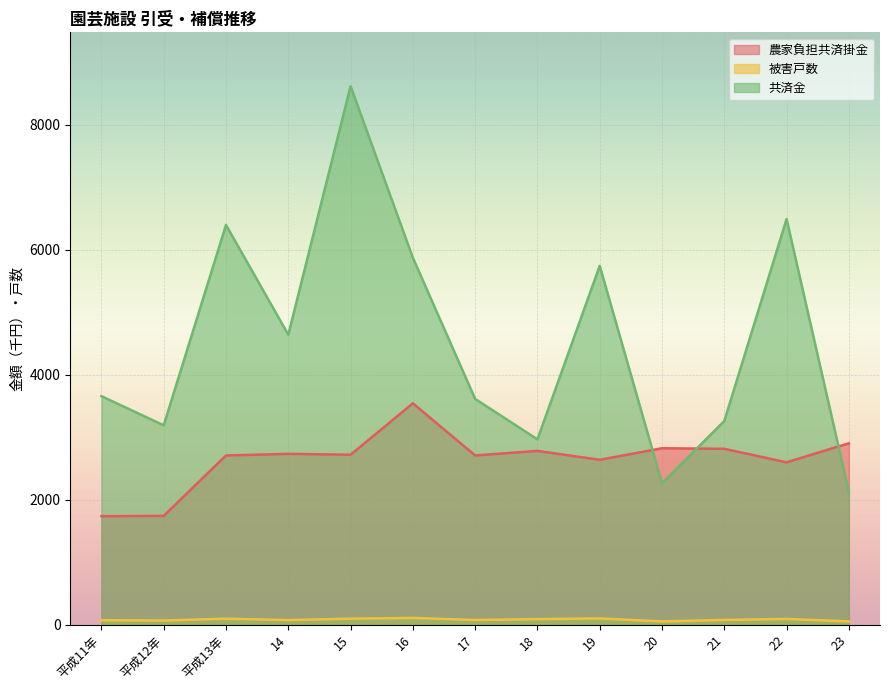

In 農家負担共済掛金, how many points are higher than both neighbors (excluding endpoints)?

4